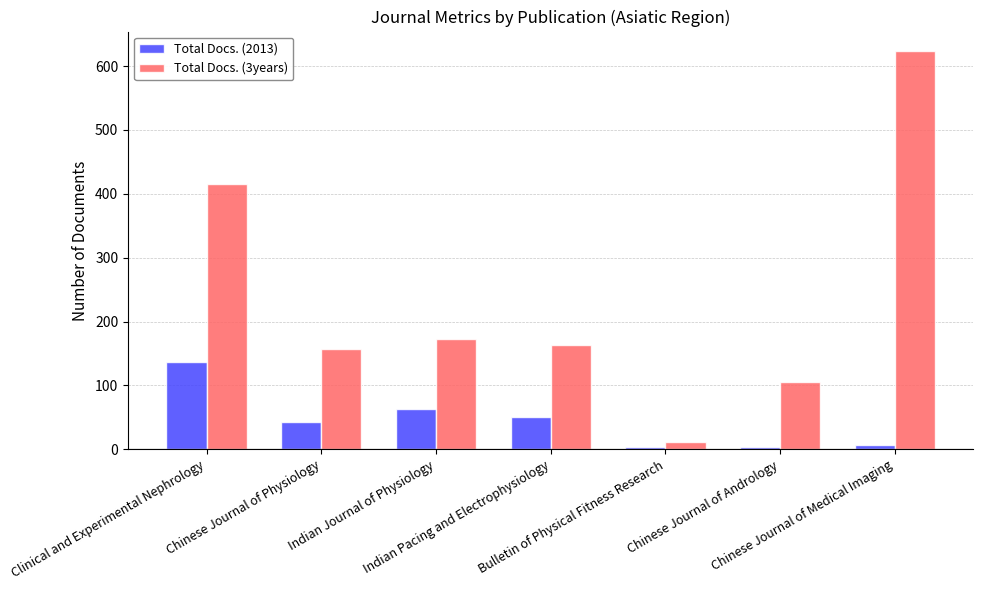

Is it true that Total Docs. (2013) equals 4 at Chinese Journal of Andrology?

True